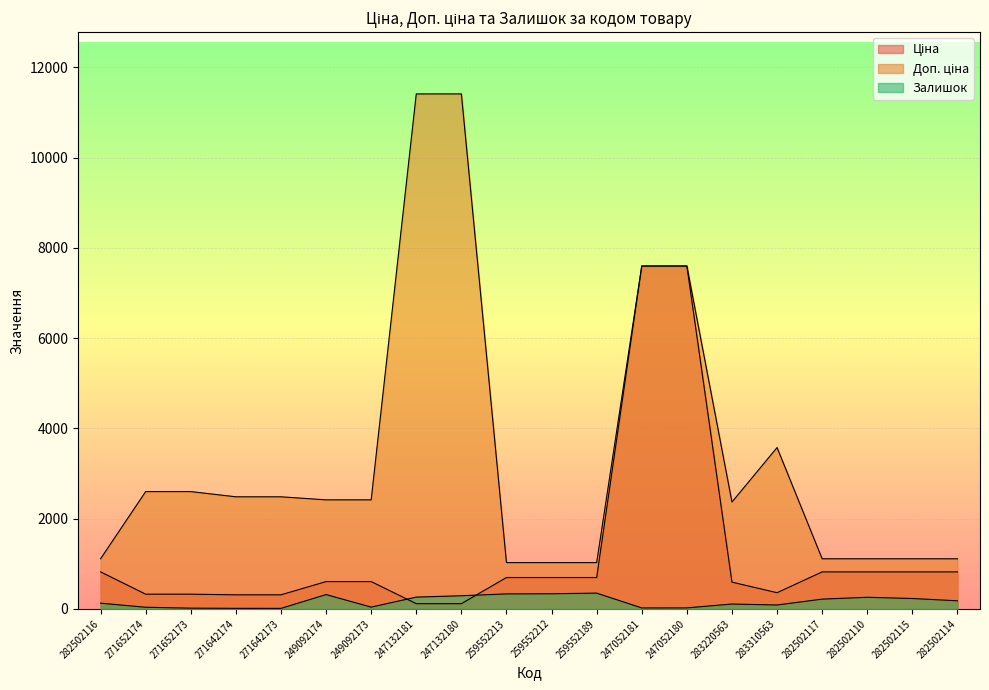

List the labels in order of Залишок value, smallest first.

271642173, 271642174, 271652173, 247052181, 247052180, 271652174, 249092173, 283310563, 283220563, 282502116, 282502114, 282502117, 282502115, 282502110, 247132181, 247132180, 249092174, 259552213, 259552212, 259552189